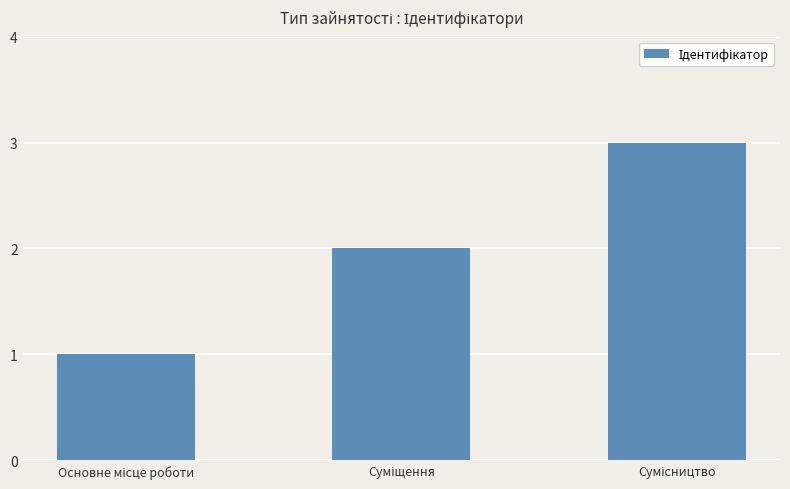

What is the sum of all values?

6